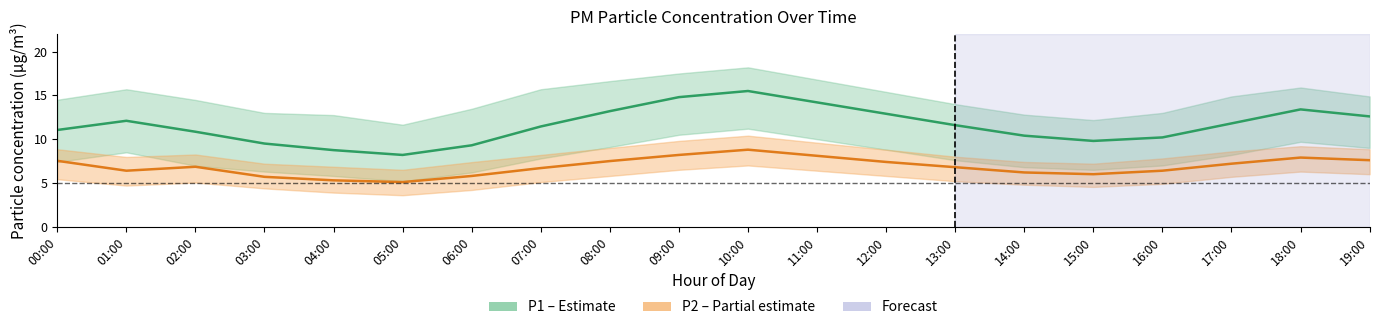

Where is the first local maximum for P2 (PM2.5)?

02:00